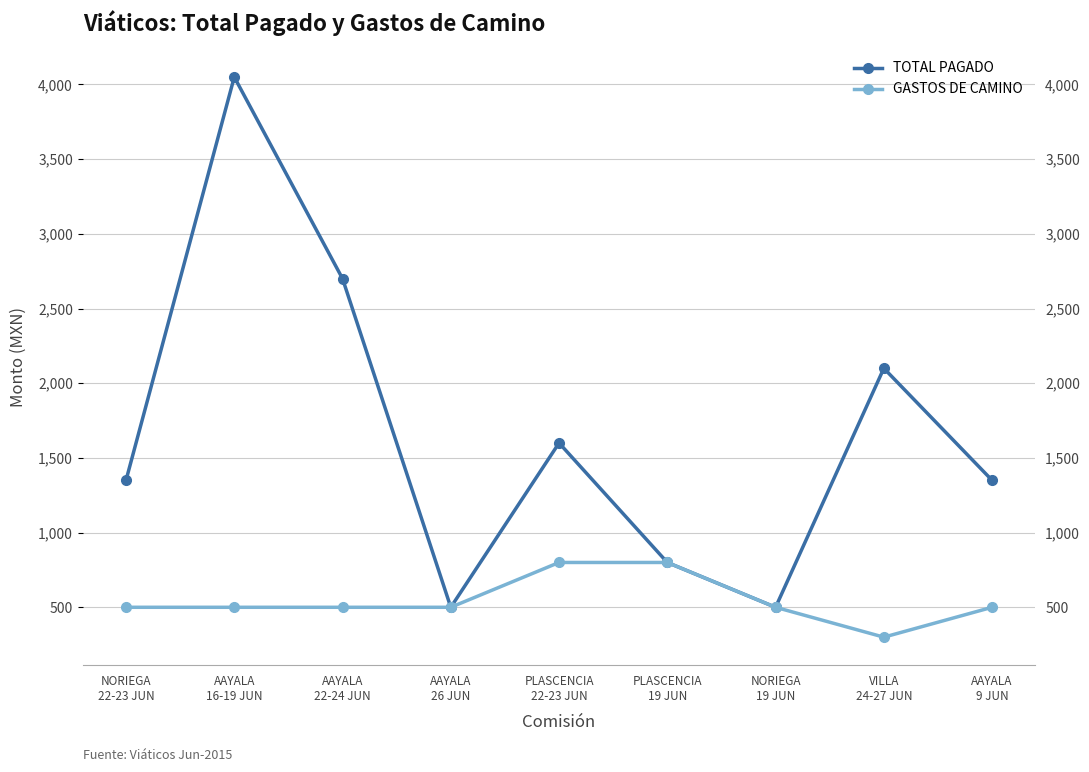

Count the number of categories in the chart.

9